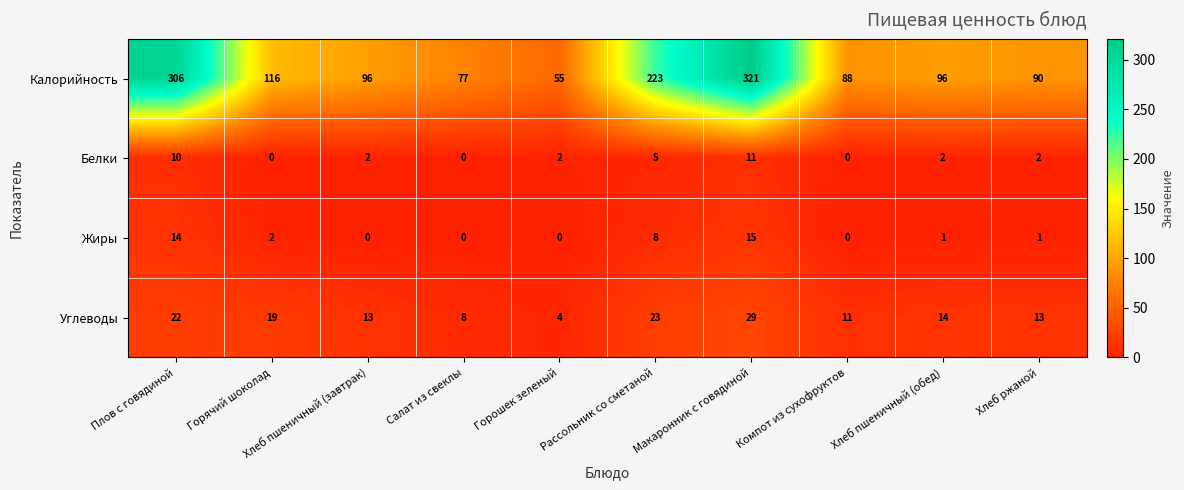

Count the number of data series in this chart.

4